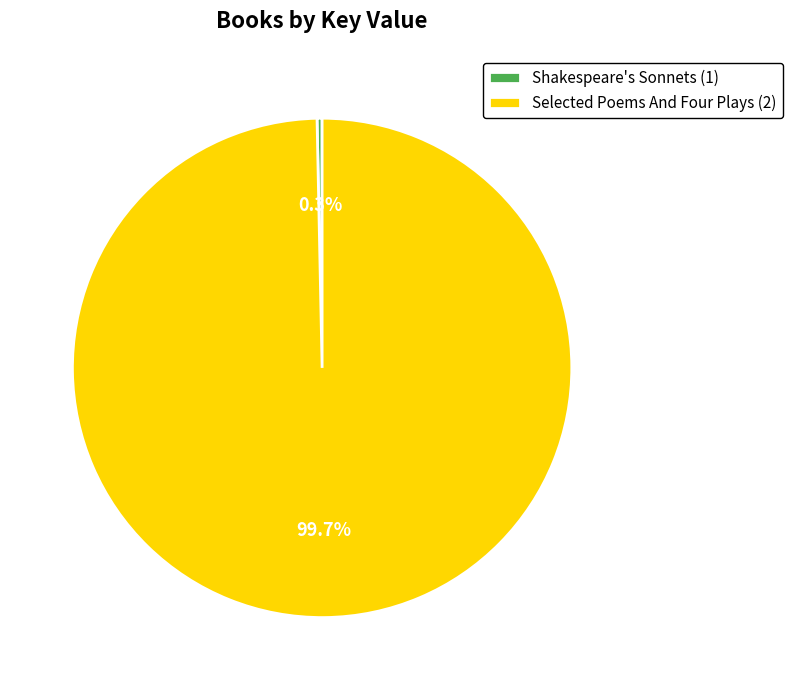

Is it true that Shakespeare's Sonnets (1) is 0% of the pie?

True